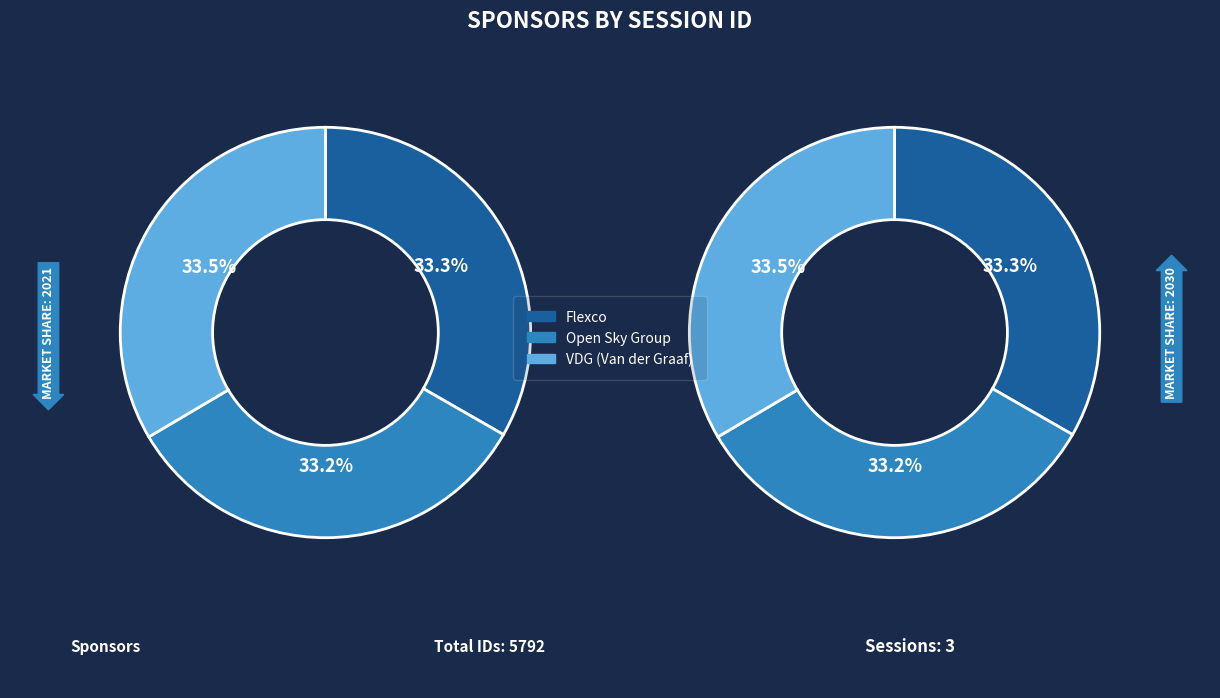

What percentage is the Open Sky Group slice, to the nearest percent?

33%